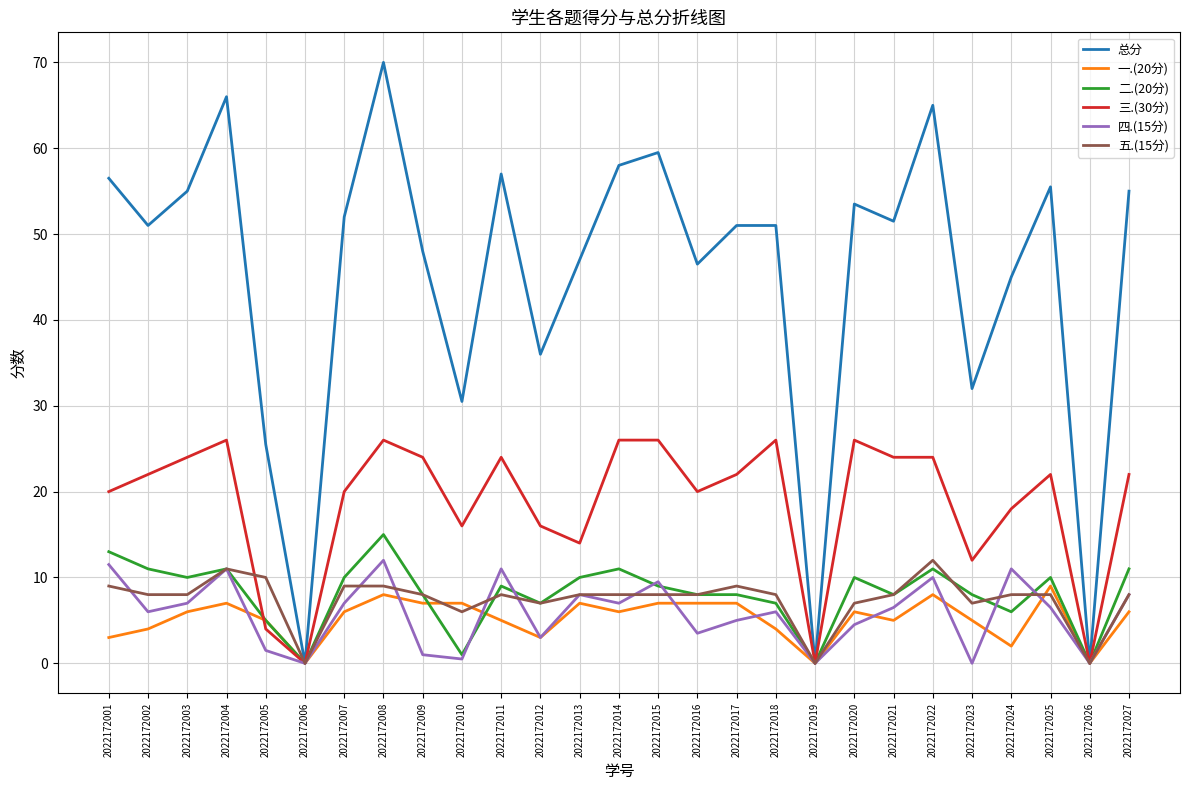

Which series has the widest spread of values?

总分